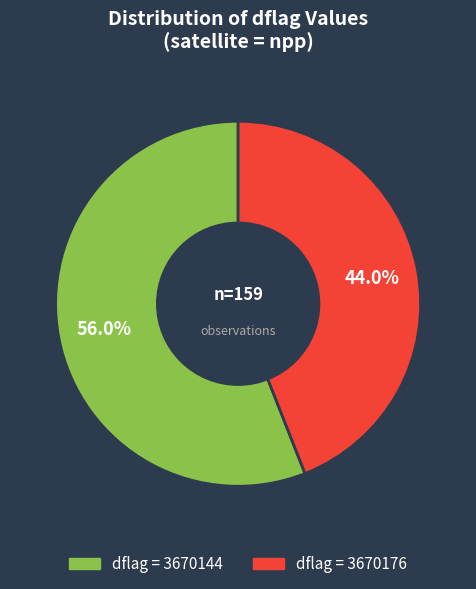

What is the majority slice?

dflag = 3670144